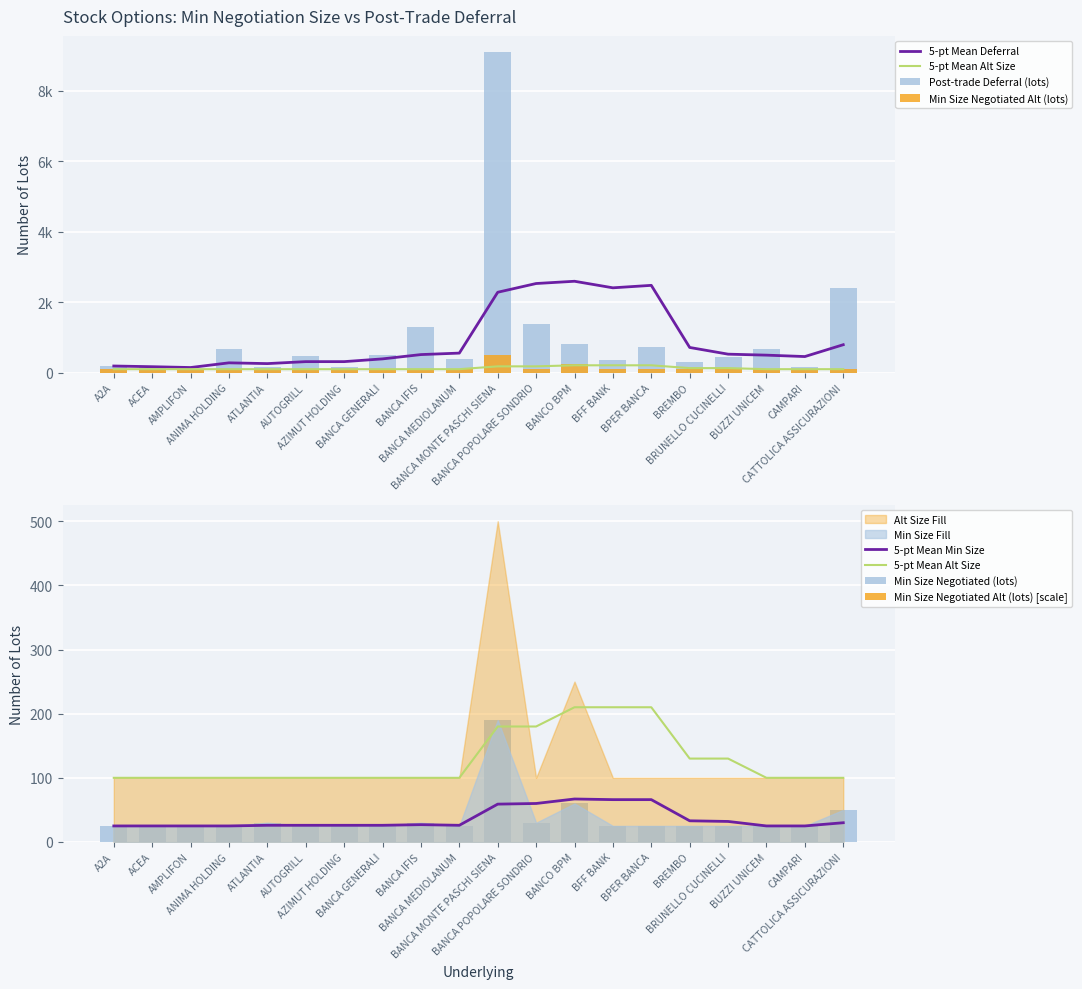

Which series changed the most between BRUNELLO CUCINELLI and CAMPARI?

Post-trade Deferral (lots)